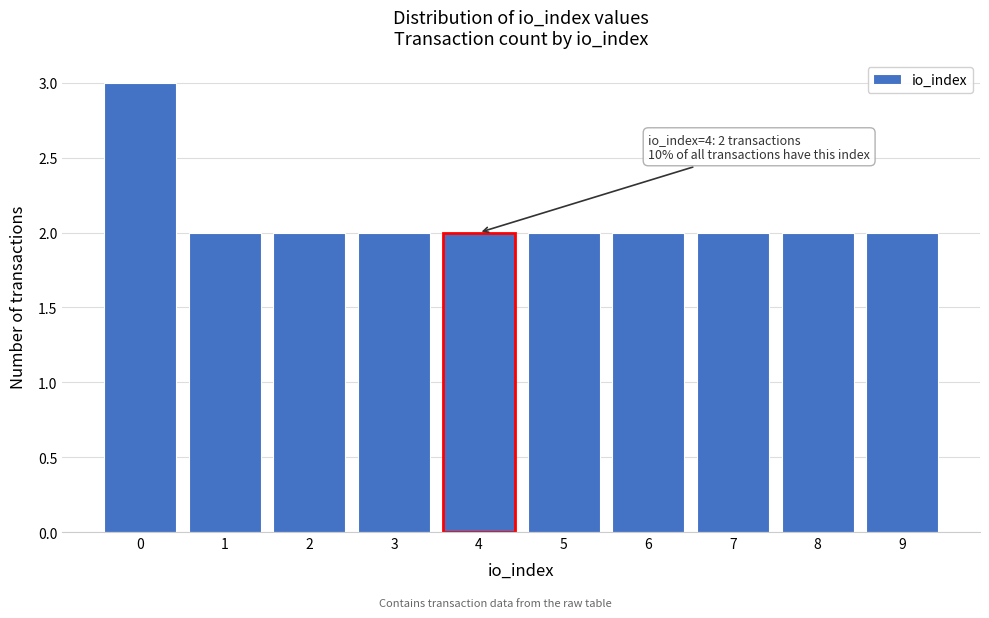

Reading left to right, list all the values displayed in this chart.

3	2	2	2	2	2	2	2	2	2